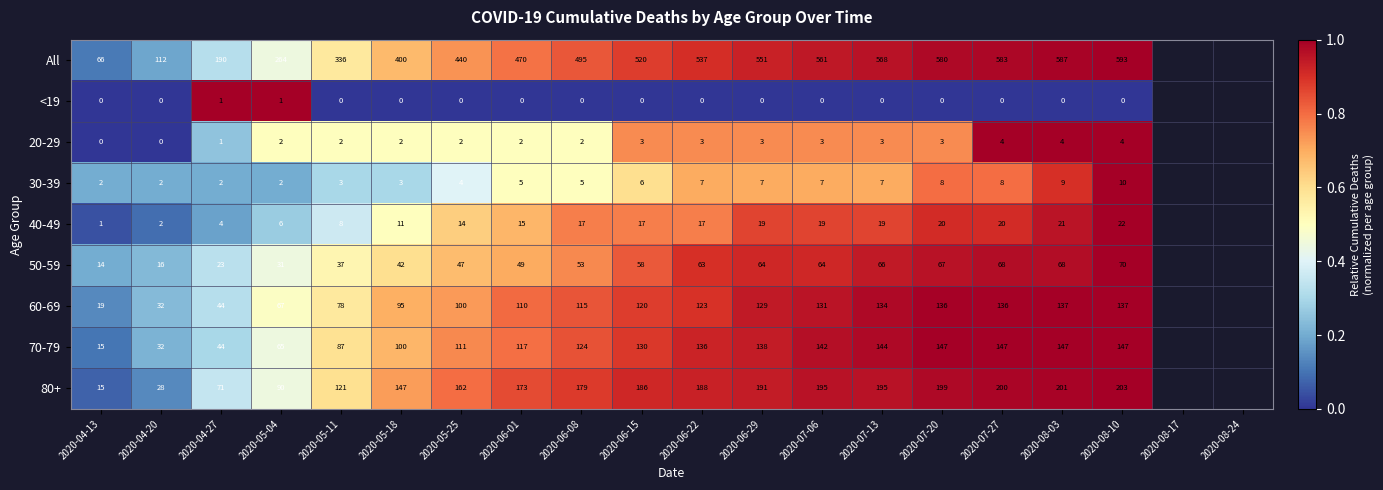

At which label is 80+ closest to 109?

2020-05-11